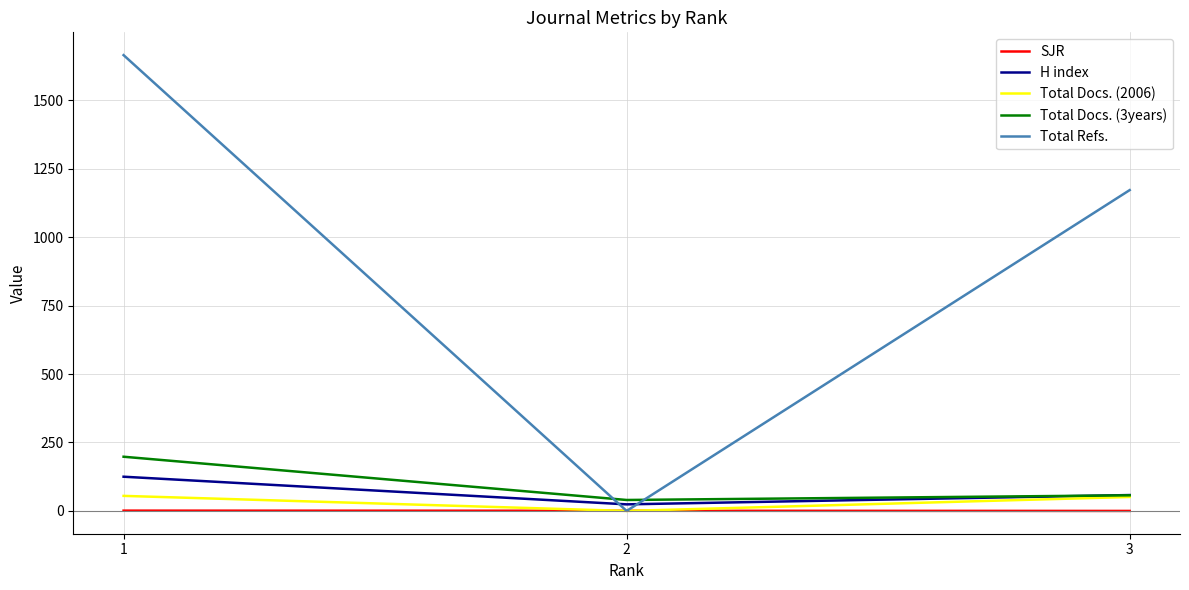

Which series has the largest total across all categories?

Total Refs.